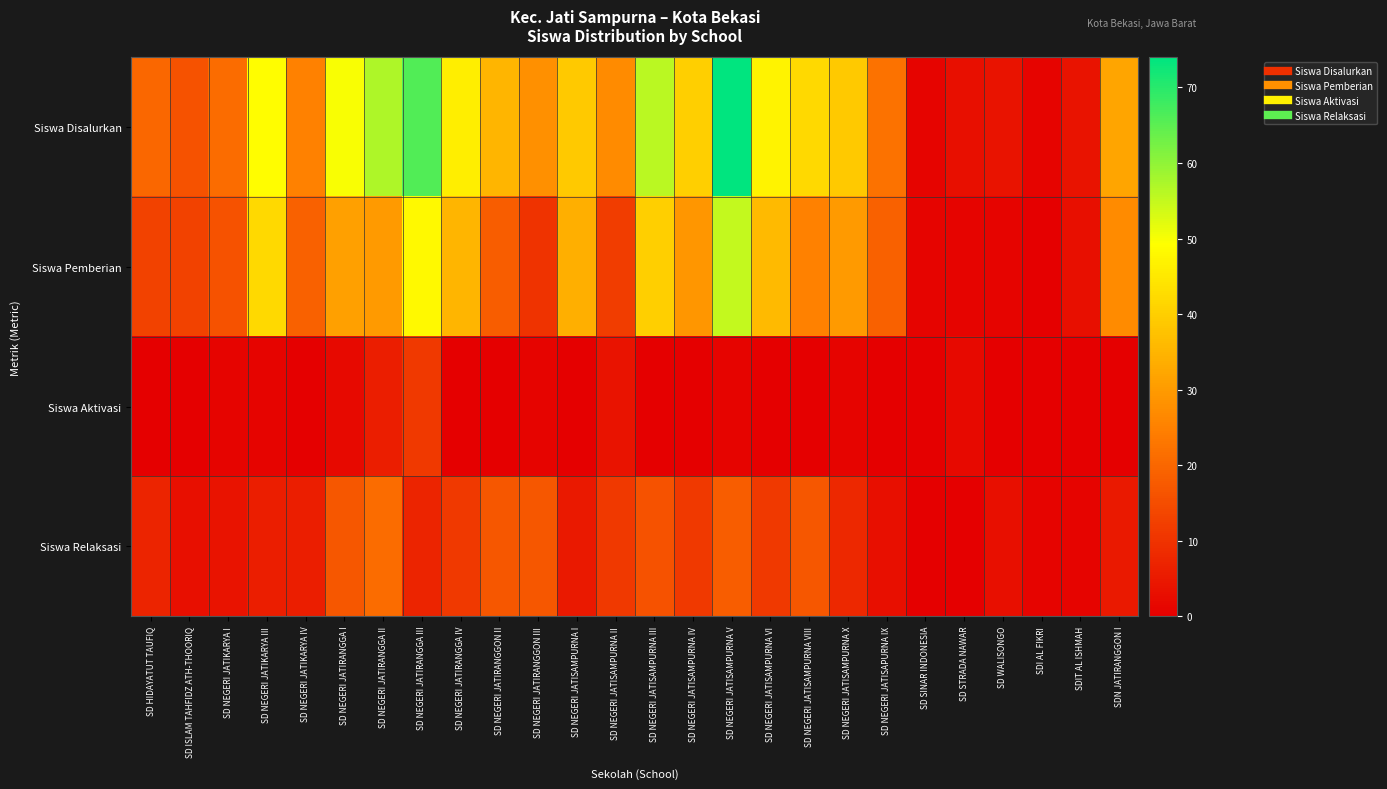

What is the maximum value shown in the chart?

74